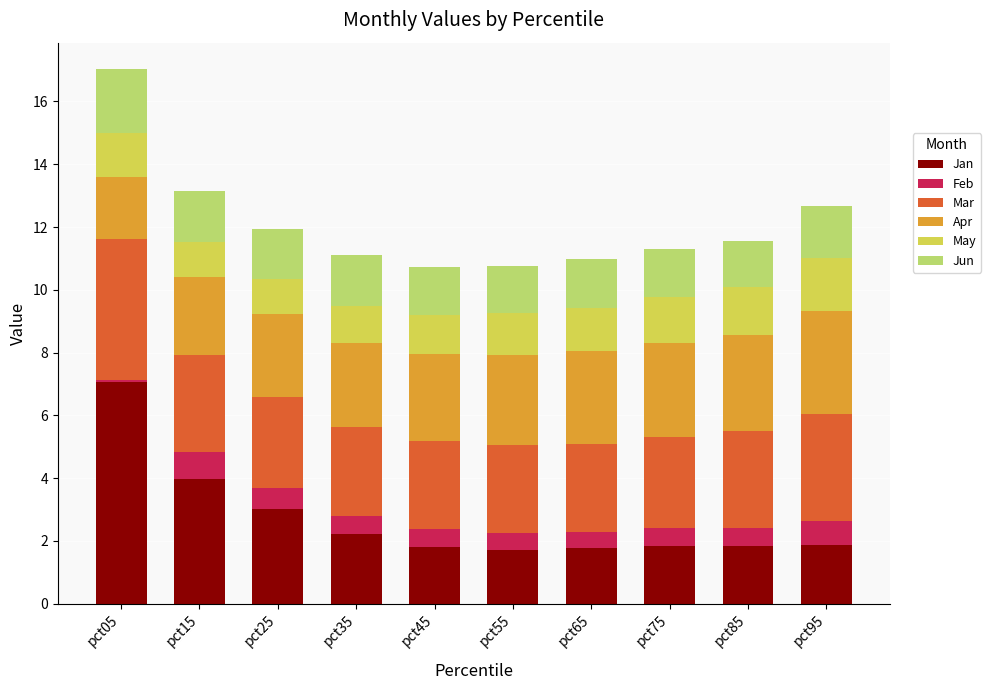

Which category has the highest value in the Jan series?

pct05